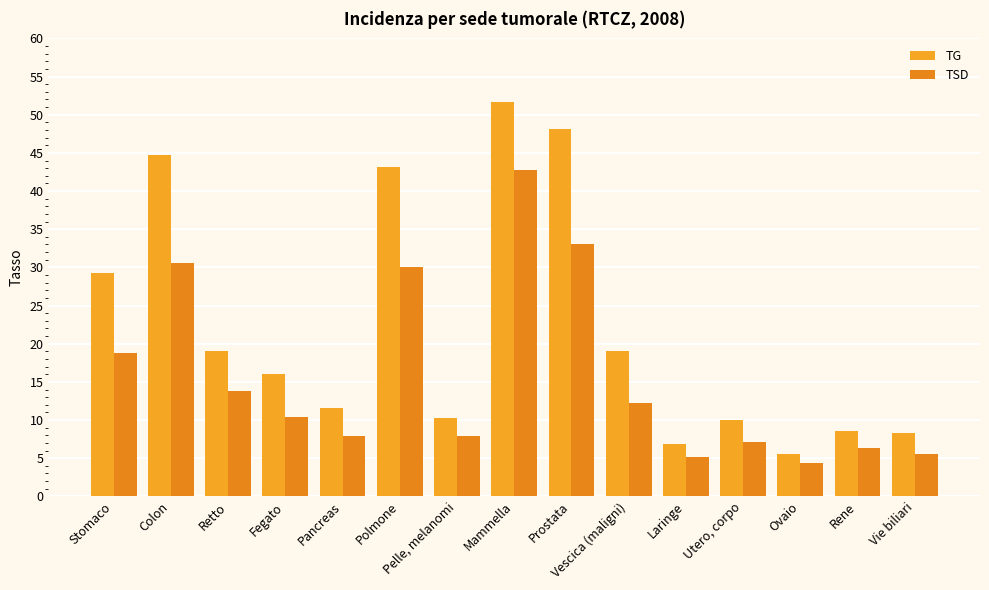

What is the total value across all series at Pelle, melanomi?

18.1